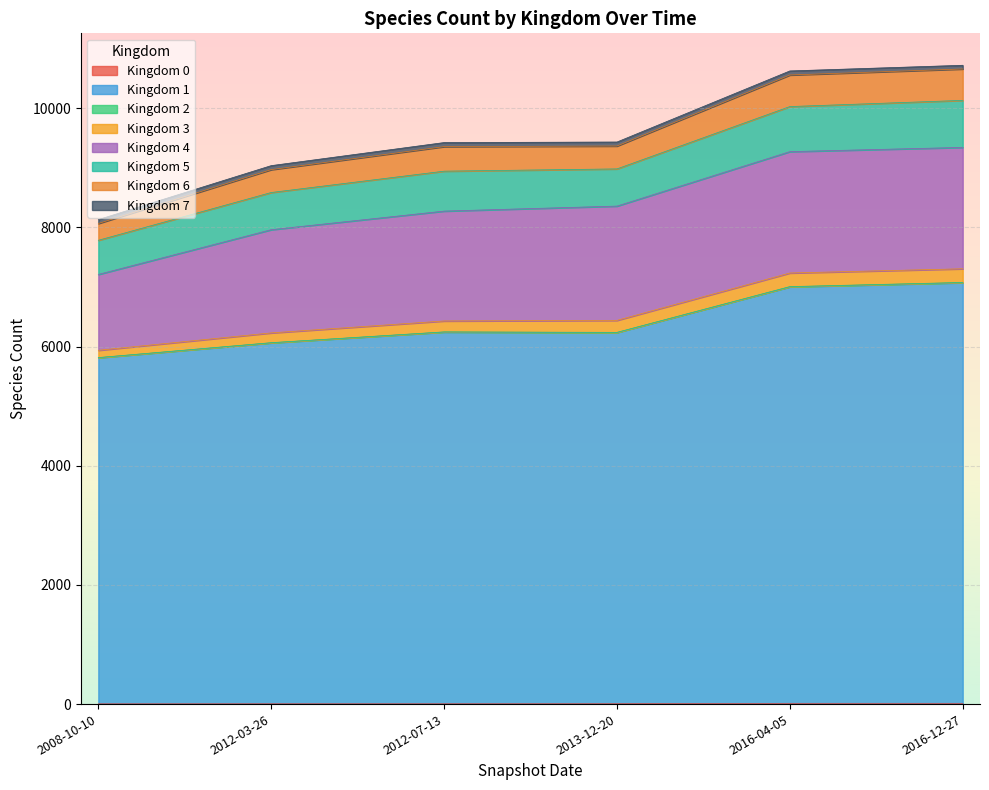

The value of 6 at 2008-10-10 is 2489. True or false?

False